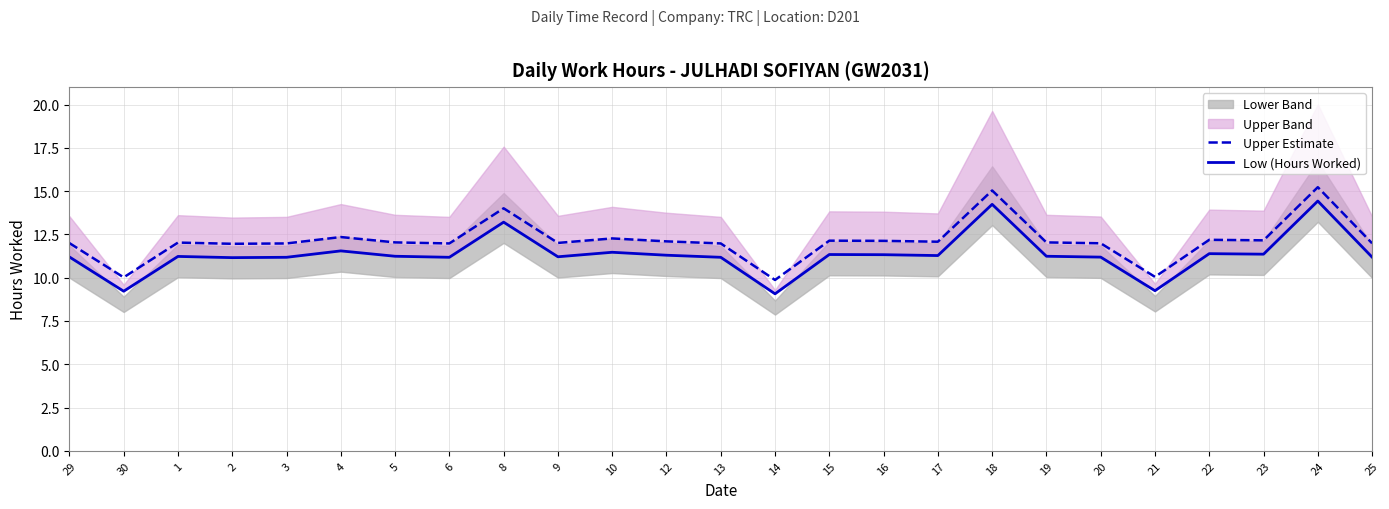

How many data points in Upper Estimate are less than 12?

9